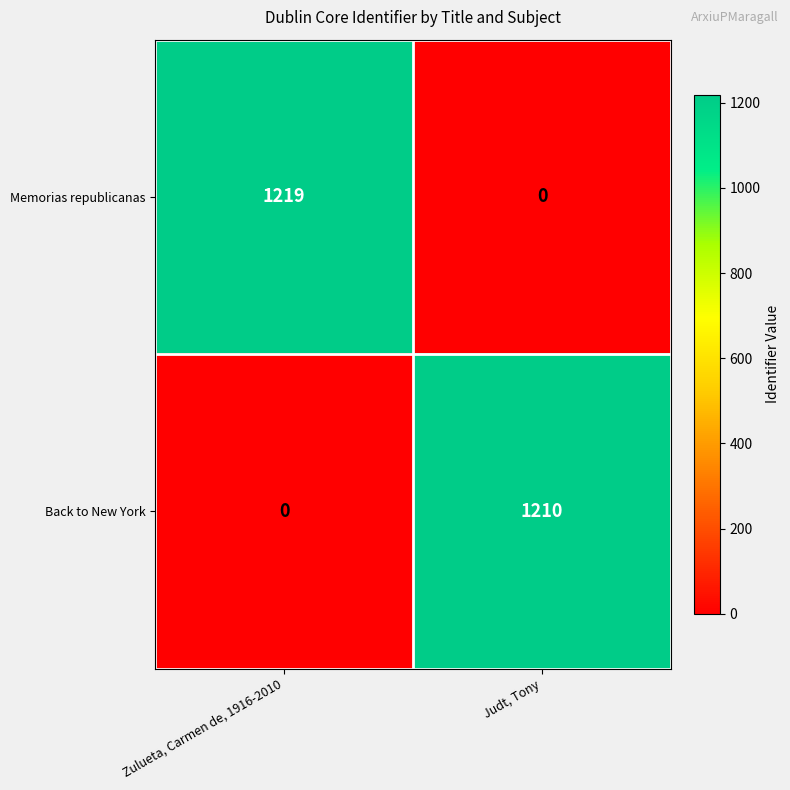

Reading left to right, transcribe all the data shown in this chart.

Memorias republicanas: Zulueta, Carmen de, 1916-2010=1219	Judt, Tony=0
Back to New York: Zulueta, Carmen de, 1916-2010=0	Judt, Tony=1210